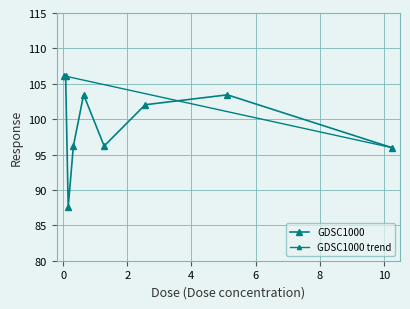

Reading left to right, extract all data points from this chart.

0.04=106.1	0.08=106.1	0.16=87.6	0.32=96.2	0.64=103.5	1.28=96.2	2.56=102.0	5.12=103.4	10.24=96.0